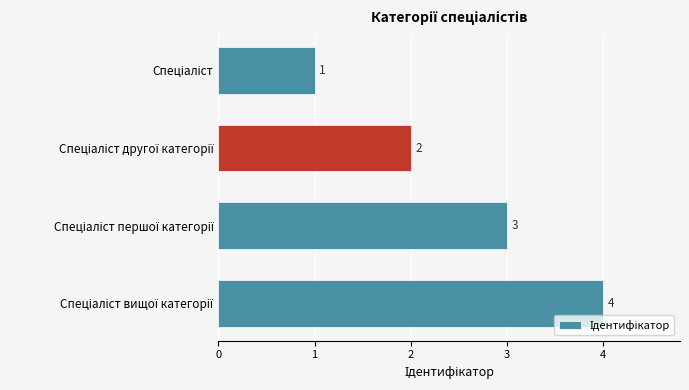

How many values are between 2 and 4?

3